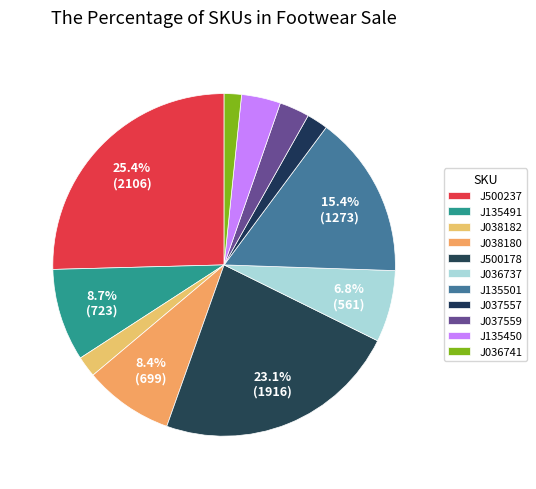

Combined, do J135491 and J500237 account for over 50%?

No